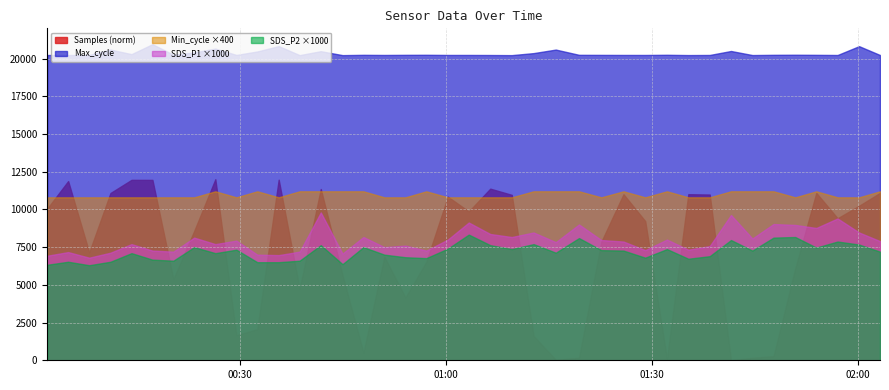

What is the sum of the SDS_P1 values at 2022/10/08 00:35:37 and 2022/10/08 01:25:52?

14.8